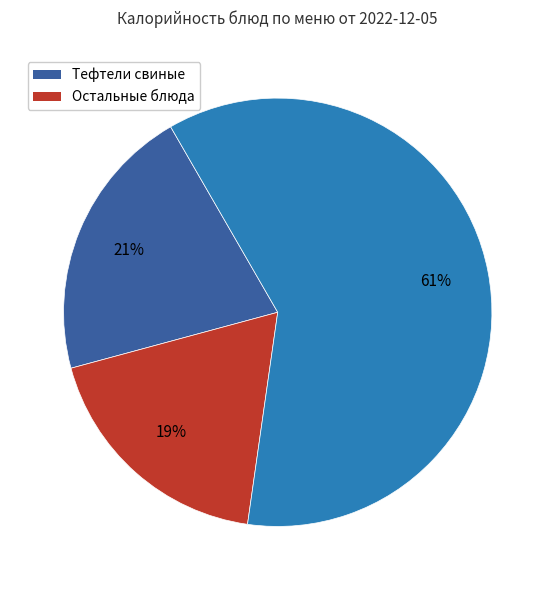

Is there any slice that represents more than half of the pie?

Yes